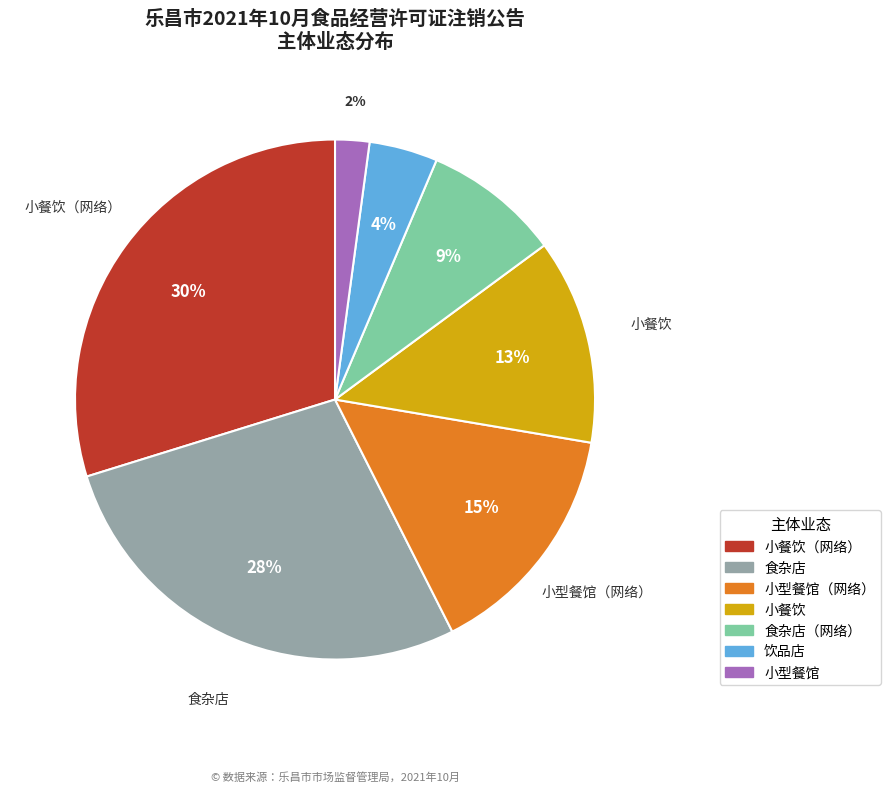

To the nearest percent, what is the average slice percentage?

14%